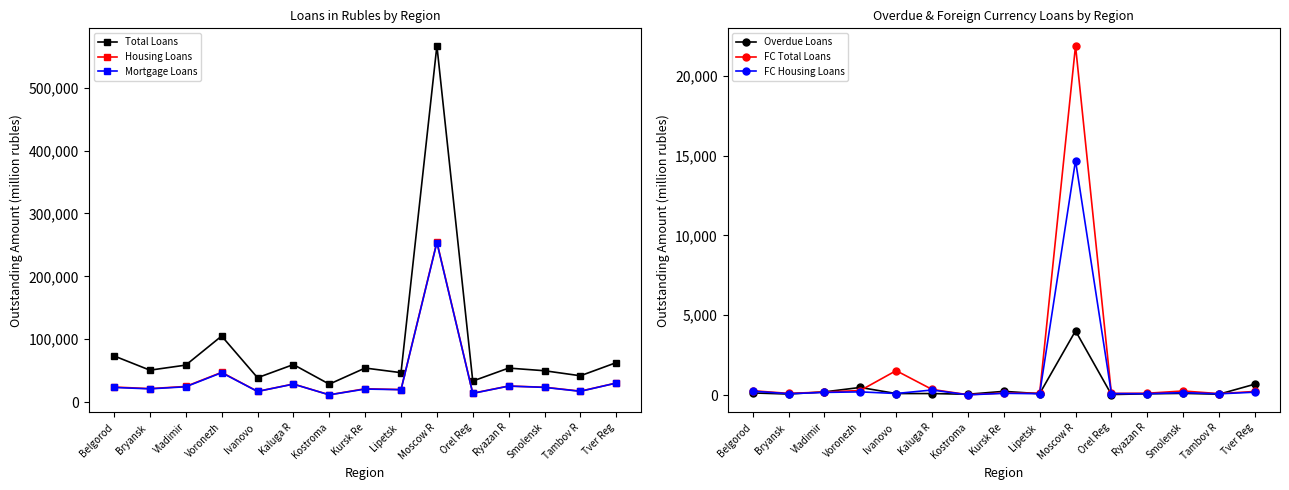

How many interior local valleys does the FC Total Loans series have?

5